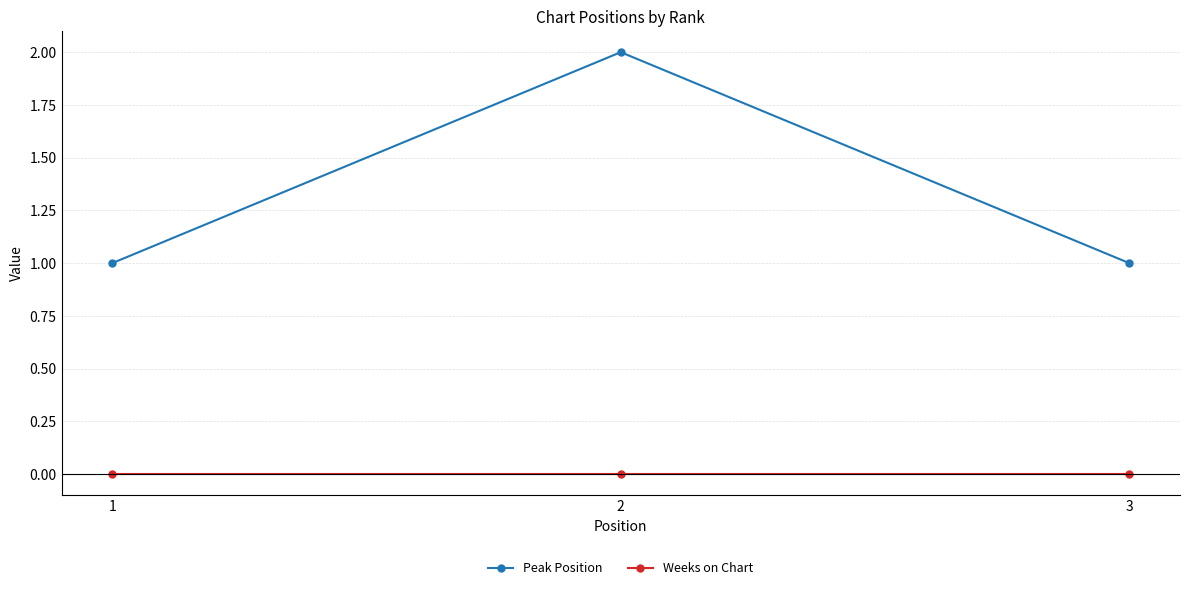

What is the total value across all series at 2?

2